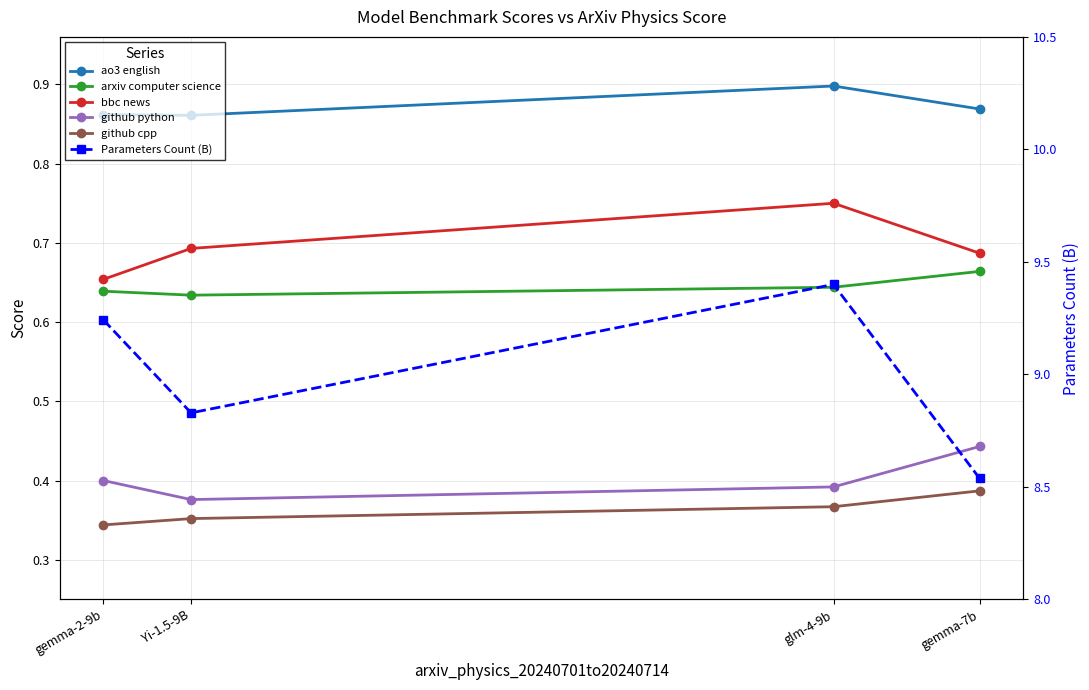

What is the total value across all series at gemma-7b?

11.6